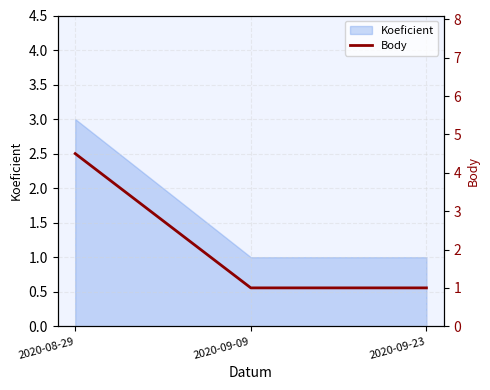

True or false: Koeficient has a value of 3 at 2020-08-29.

True